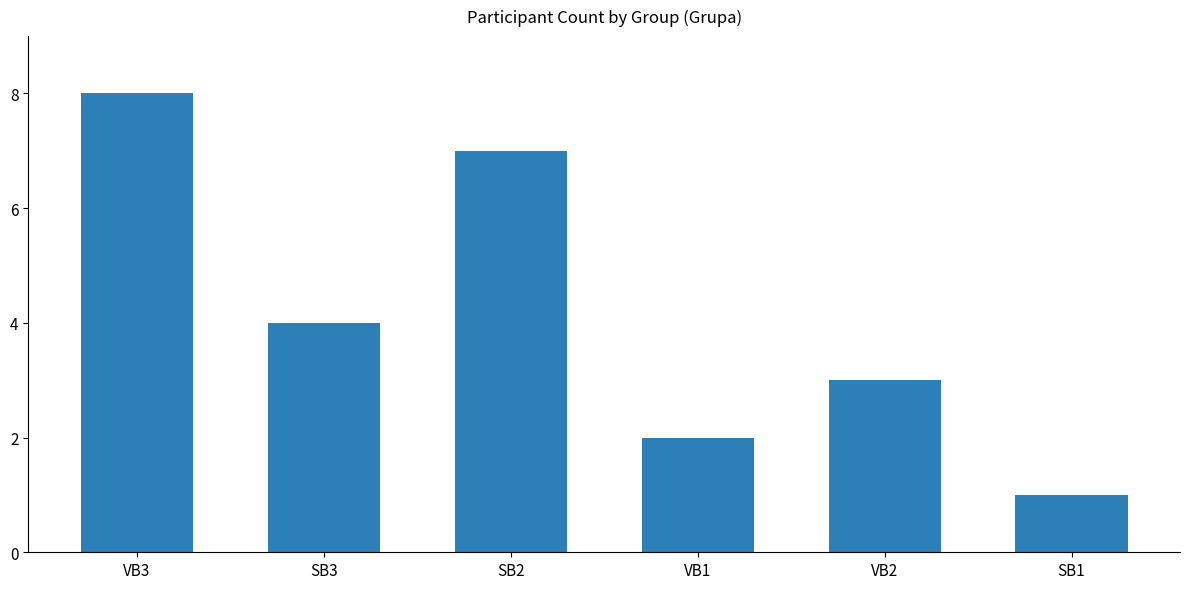

List the labels in order of value, smallest first.

SB1, VB1, VB2, SB3, SB2, VB3